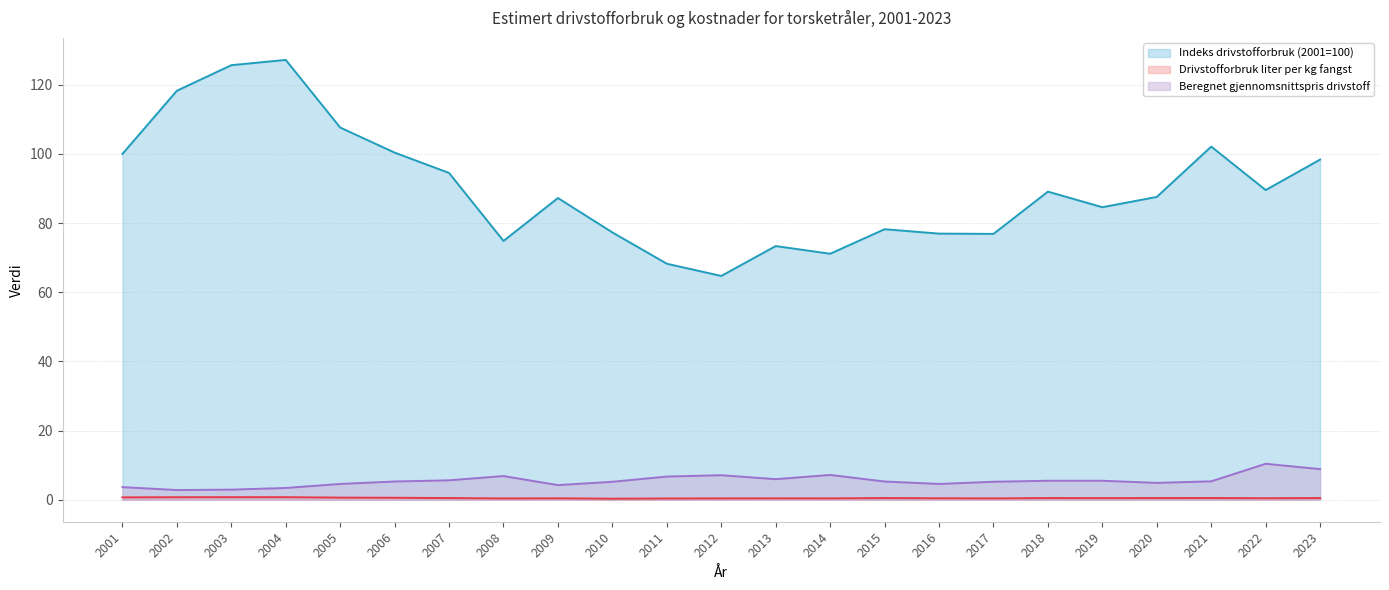

How many interior local valleys does the Beregnet gjennomsnittspris drivstoff series have?

5